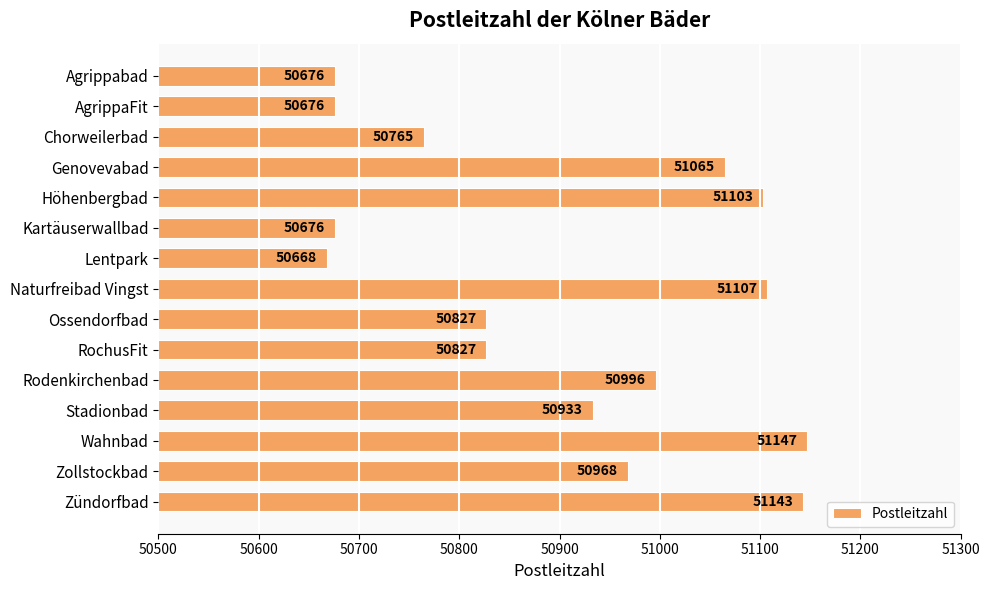

The value at AgrippaFit is 50676. True or false?

True